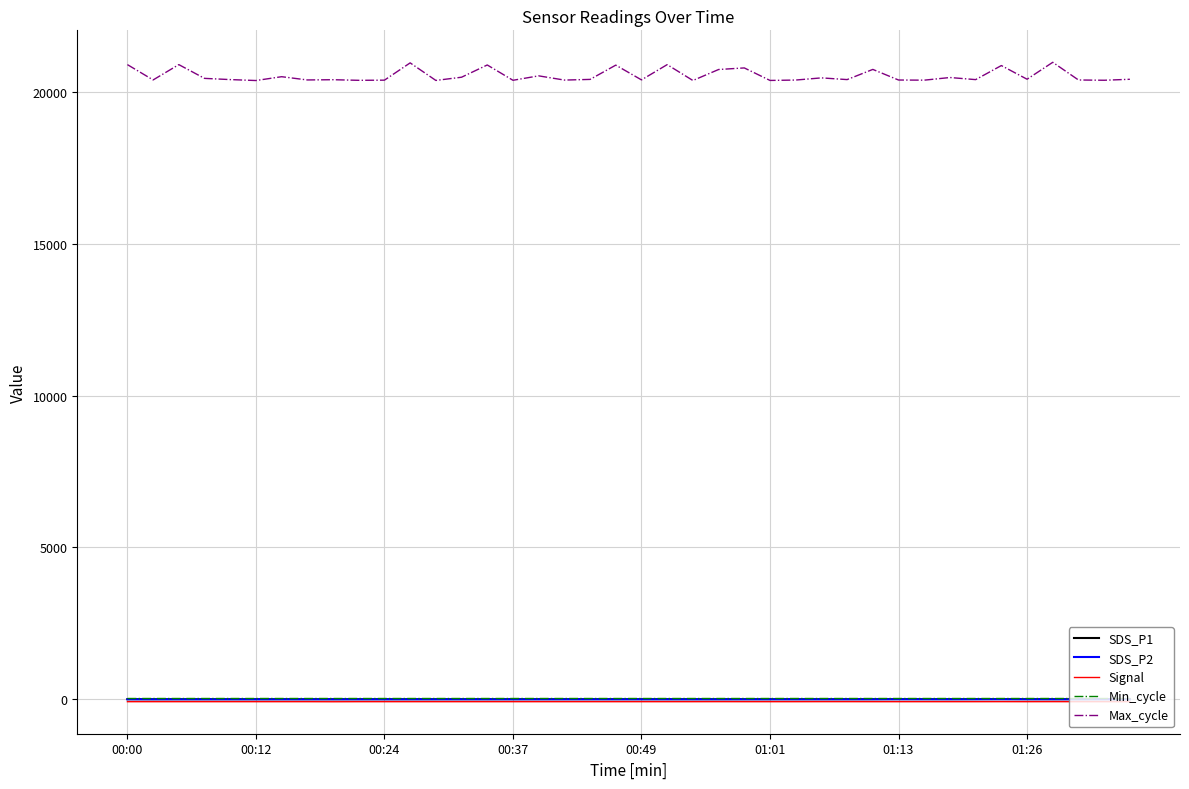

Which series has the largest range (max minus min)?

Max_cycle